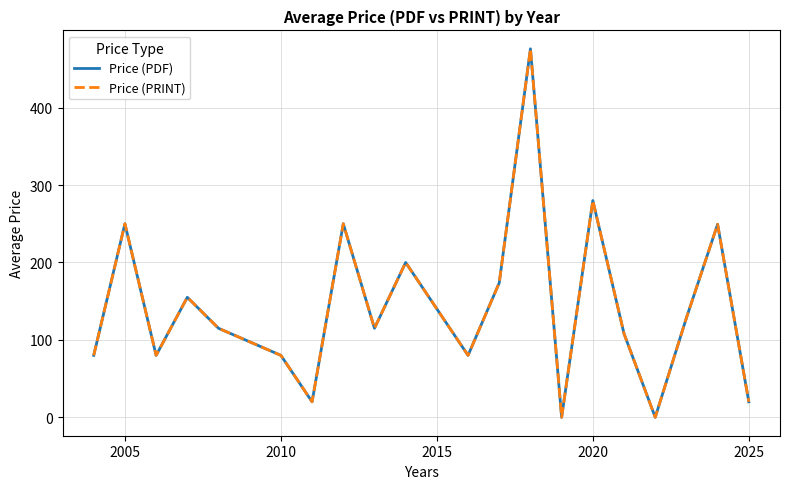

Does the chart display data point markers on the line(s)?

No